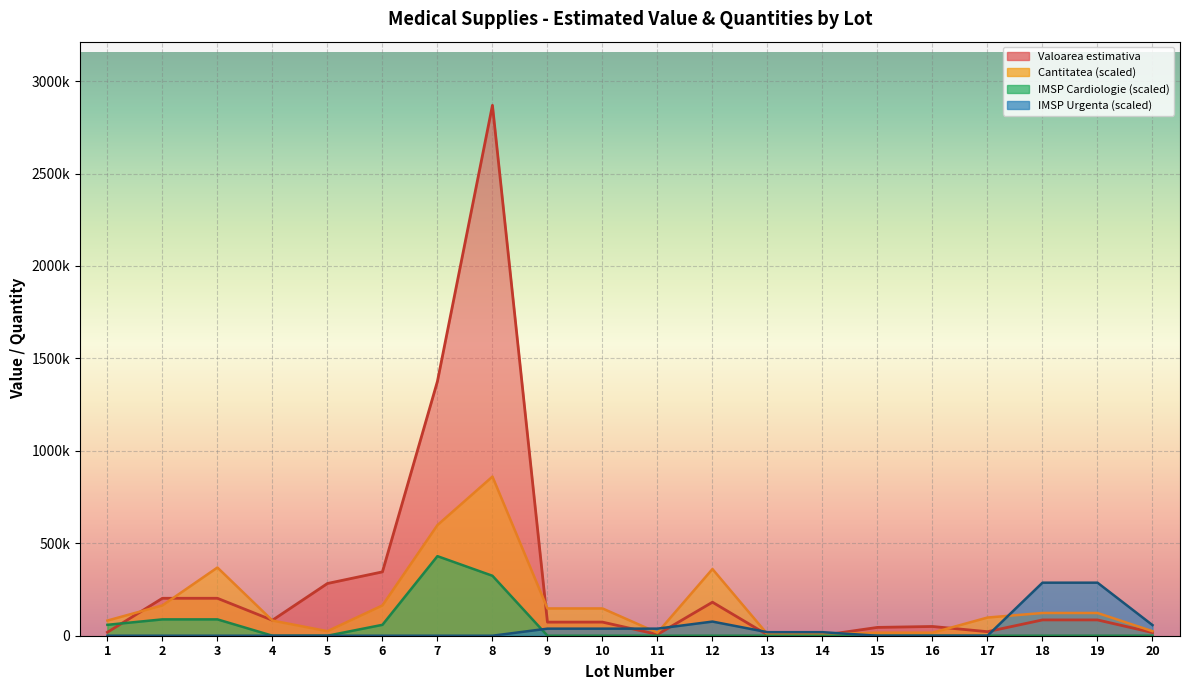

What is the value of the IMSP Institutul de Cardiologie point at the 6th from the left?

58952.5